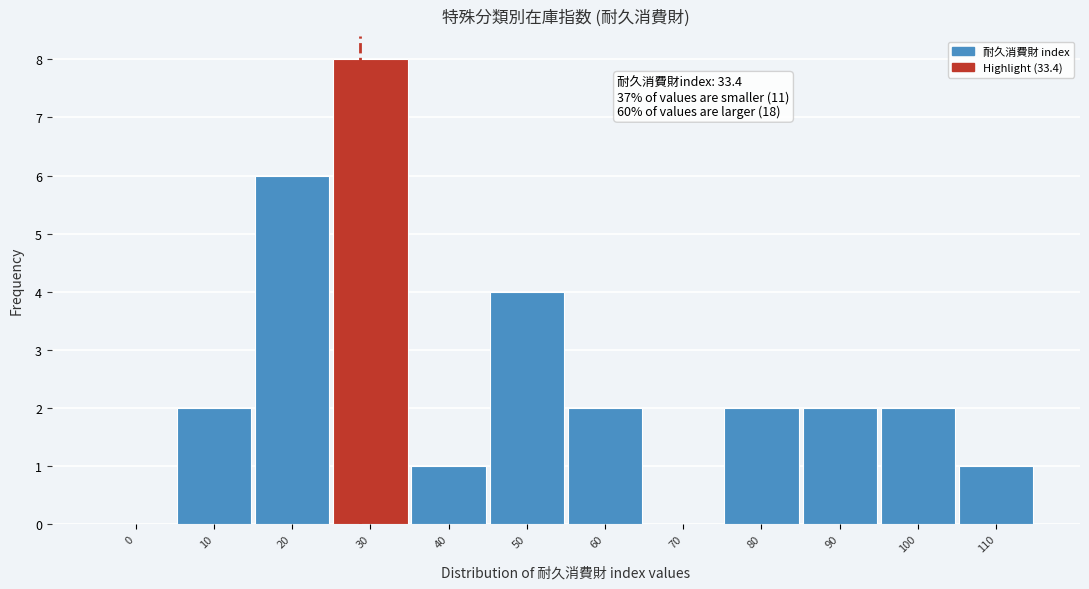

Reading left to right, list all the values displayed in this chart.

0=0	10=2	20=6	30=8	40=1	50=4	60=2	70=0	80=2	90=2	100=2	110=1